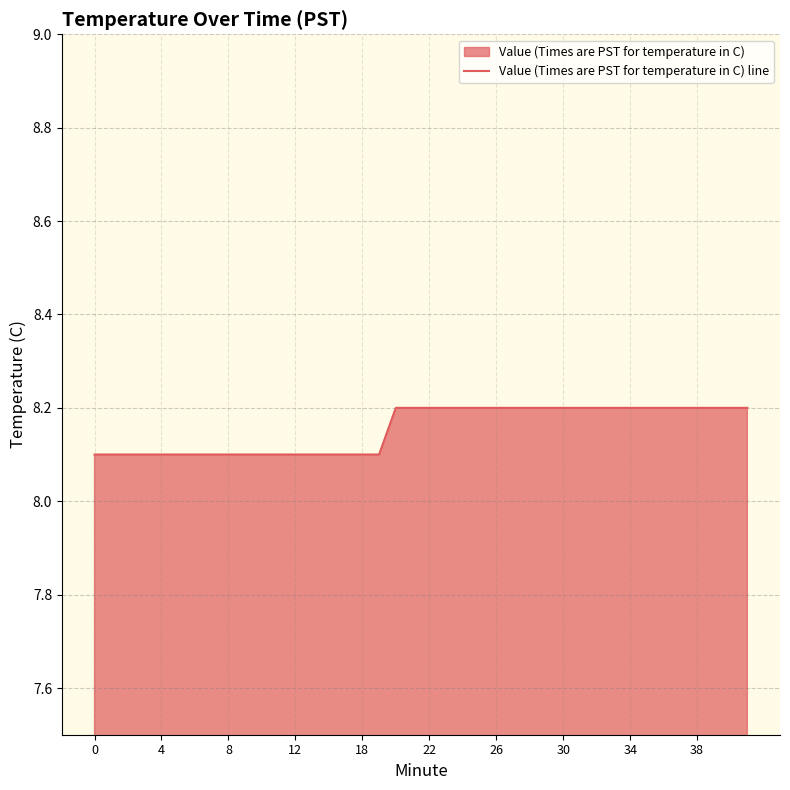

Reading left to right, what are all the values shown in this chart?

8.1	8.1	8.1	8.1	8.1	8.1	8.1	8.1	8.1	8.1	8.1	8.1	8.1	8.1	8.1	8.1	8.1	8.1	8.2	8.2	8.2	8.2	8.2	8.2	8.2	8.2	8.2	8.2	8.2	8.2	8.2	8.2	8.2	8.2	8.2	8.2	8.2	8.2	8.2	8.2